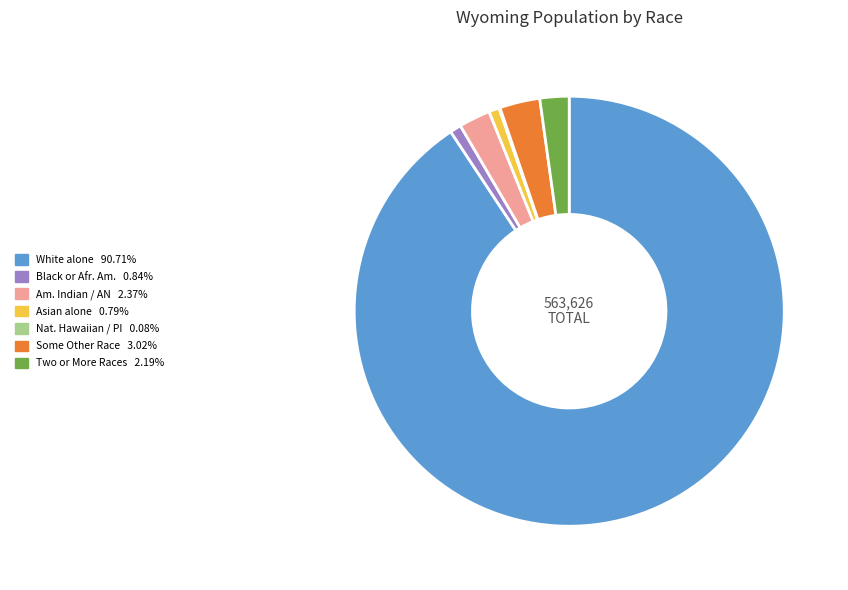

Is there any slice that represents more than half of the pie?

Yes